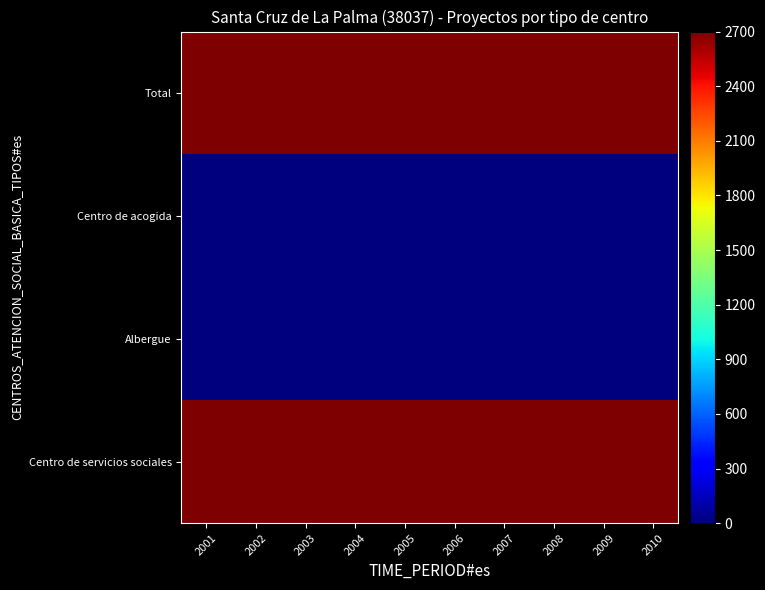

At which category is the sum across all series the highest?

2001